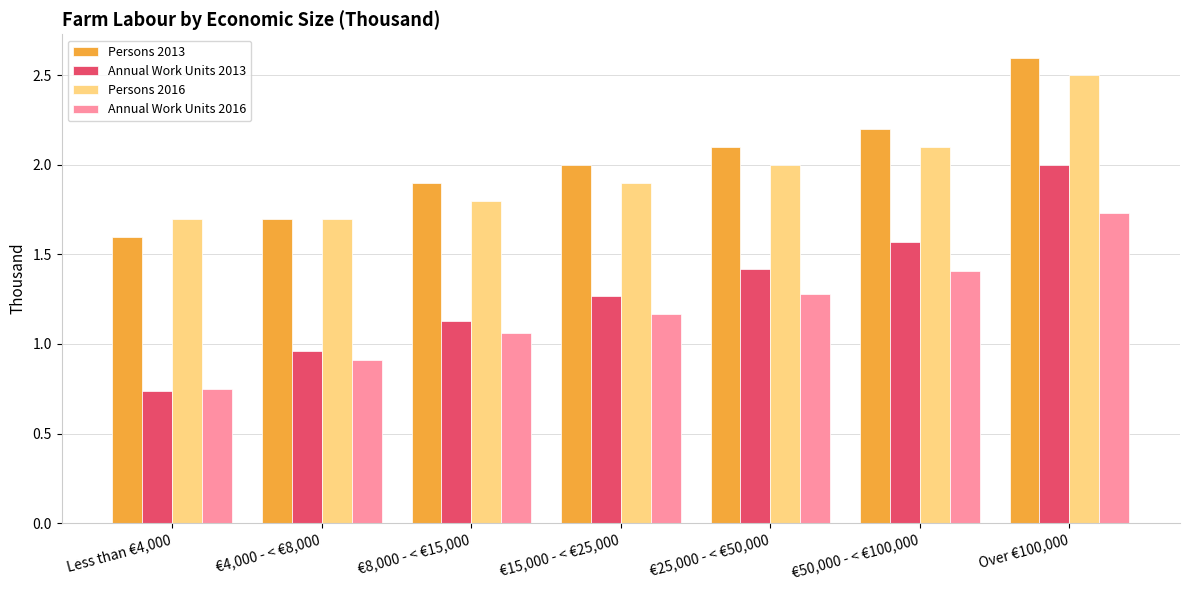

Which series changed the most between Less than €4,000 and €8,000 - < €15,000?

Annual Work Units 2013